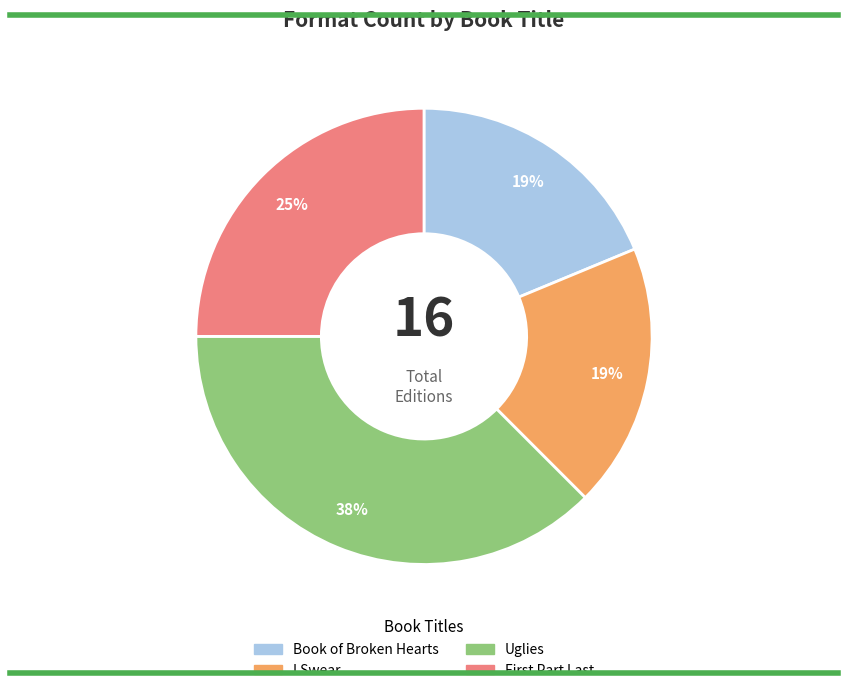

Is there any slice that represents more than half of the pie?

No